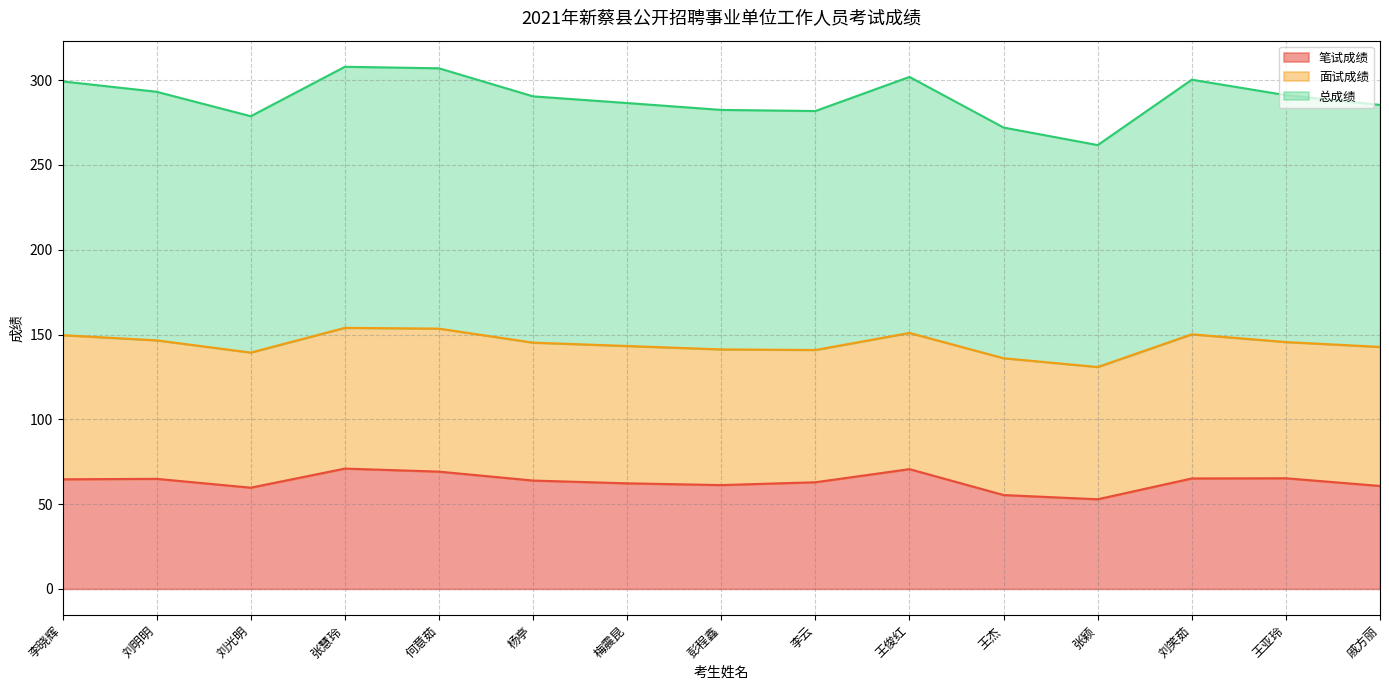

What is the approximate value of 笔试成绩 at 张颖?

52.9